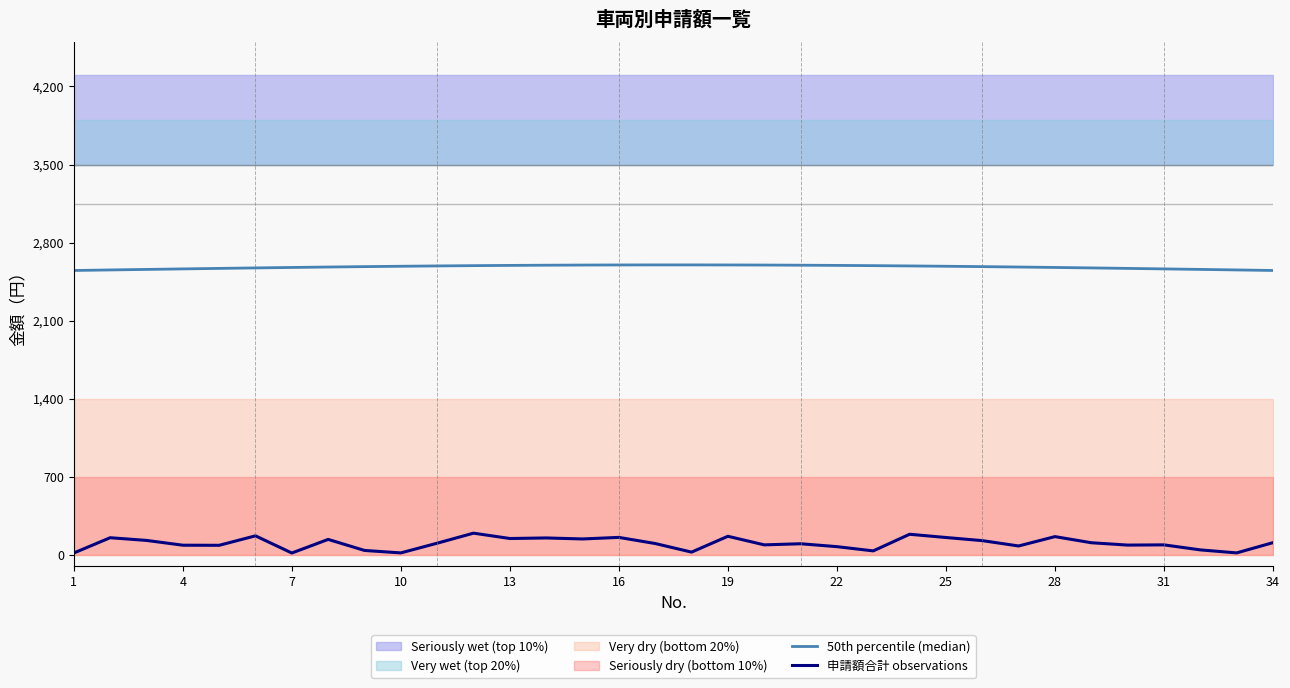

True or false: 50th percentile (median) and 申請額合計 observations cross at least once.

False